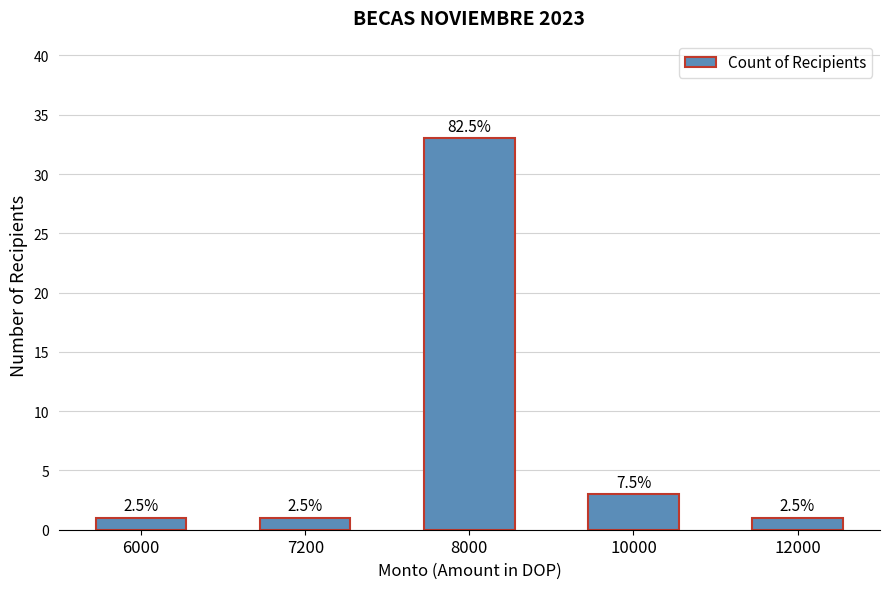

What is the change in value from 6000 to 10000?

+2